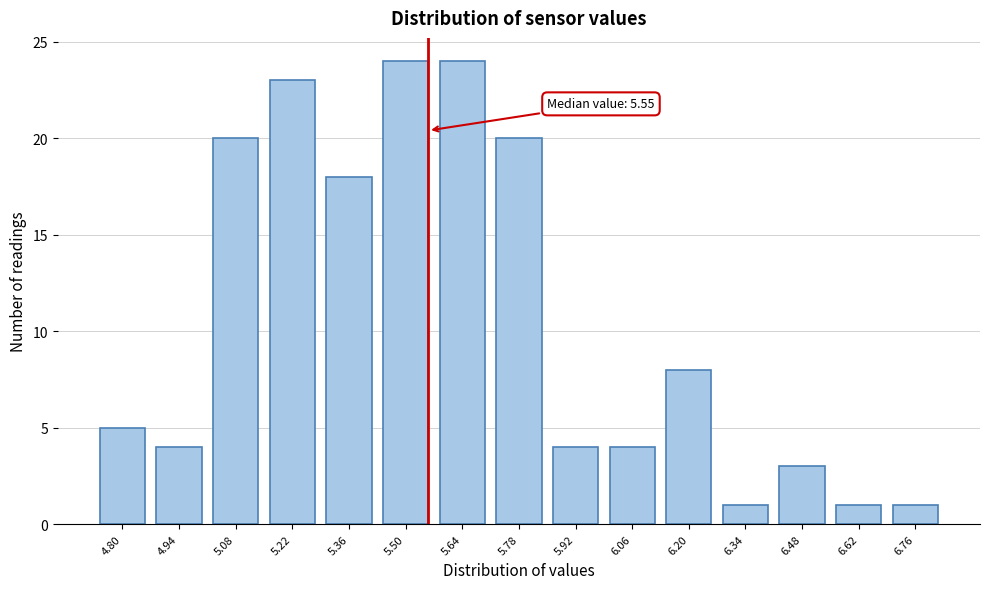

Reading left to right, what are all the values shown in this chart?

5	4	20	23	18	24	24	20	4	4	8	1	3	1	1